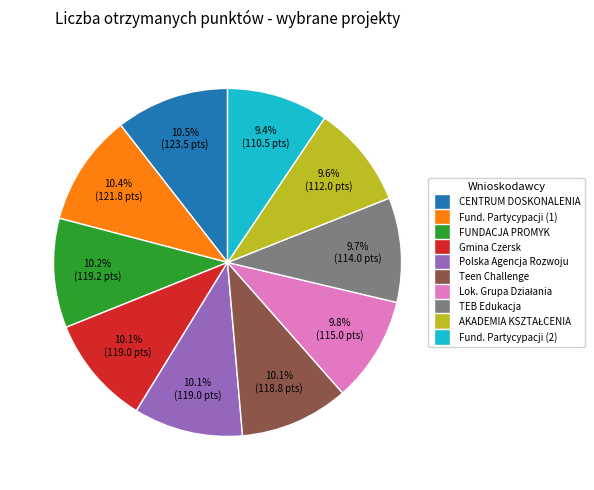

Is there a majority slice in this chart?

No